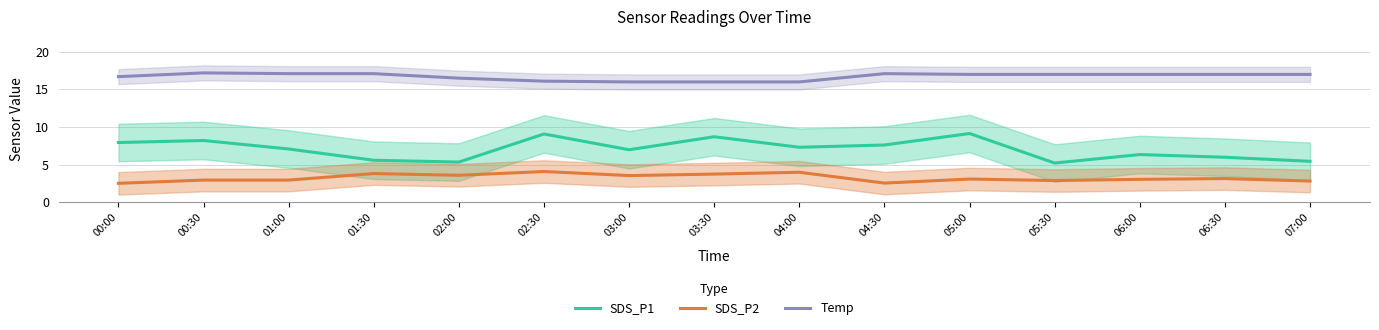

What are all the series names shown in the legend?

SDS_P1, SDS_P2, Temp